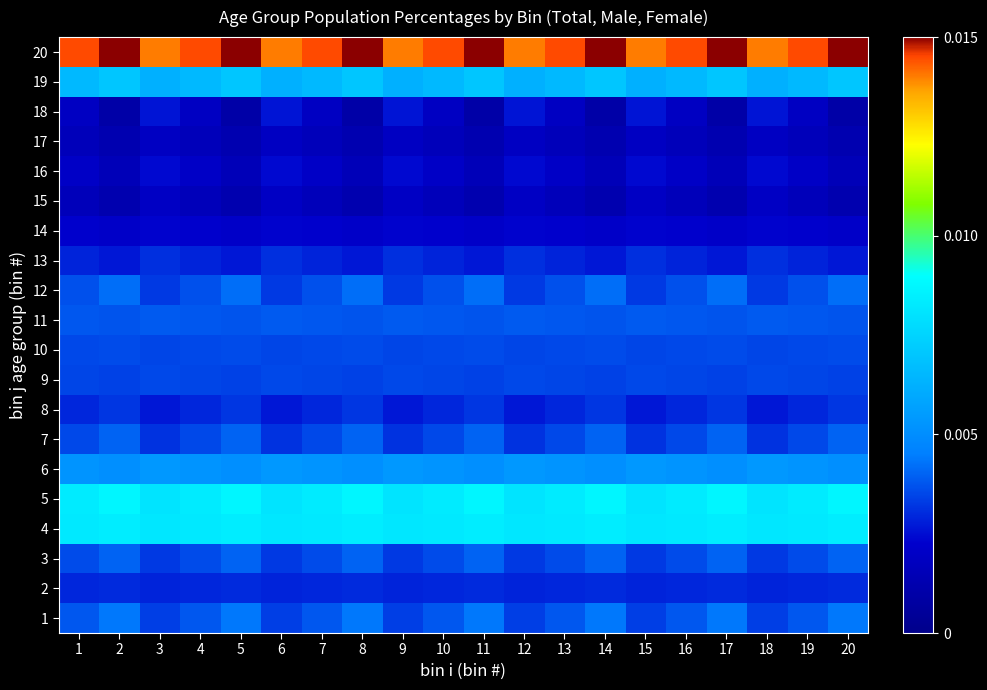

At how many categories does at least one series exceed 0?

20